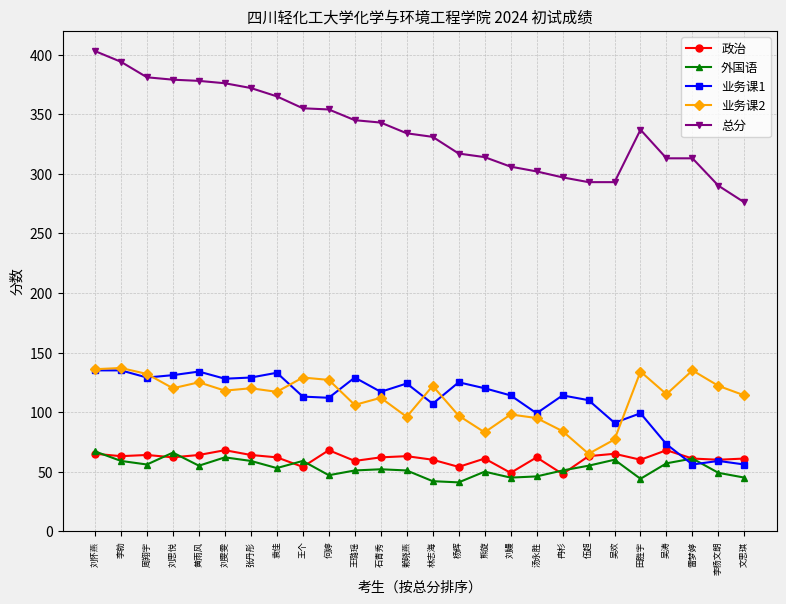

What is the label of the 7th point from the right?

伍超